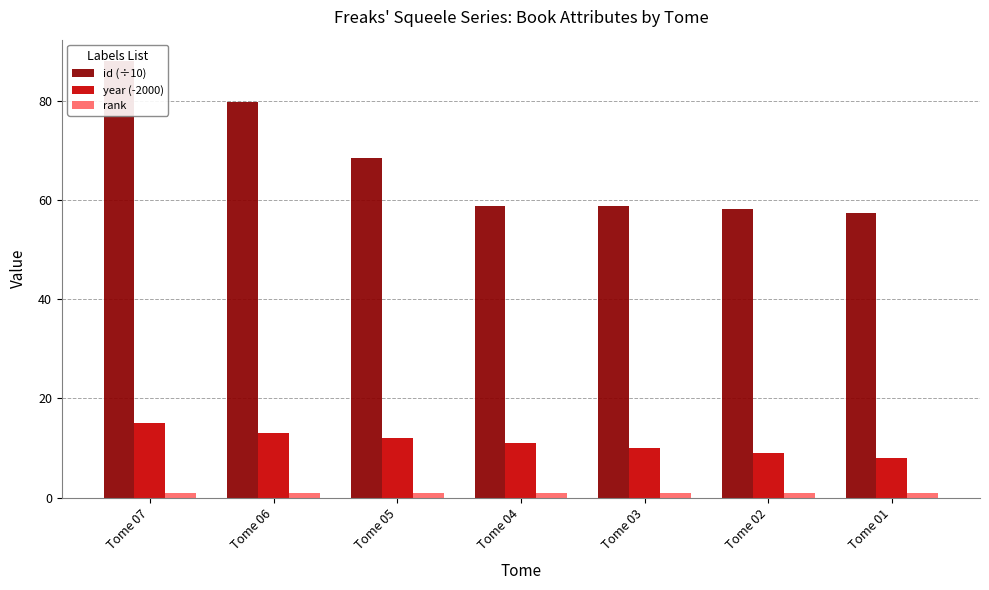

Reading right to left, extract all data points from this chart.

id (÷10): 57.3	58.1	58.7	58.8	68.5	79.8	87.9
year (-2000): 8.0	9.0	10.0	11.0	12.0	13.0	15.0
rank: 1.0	1.0	1.0	1.0	1.0	1.0	1.0